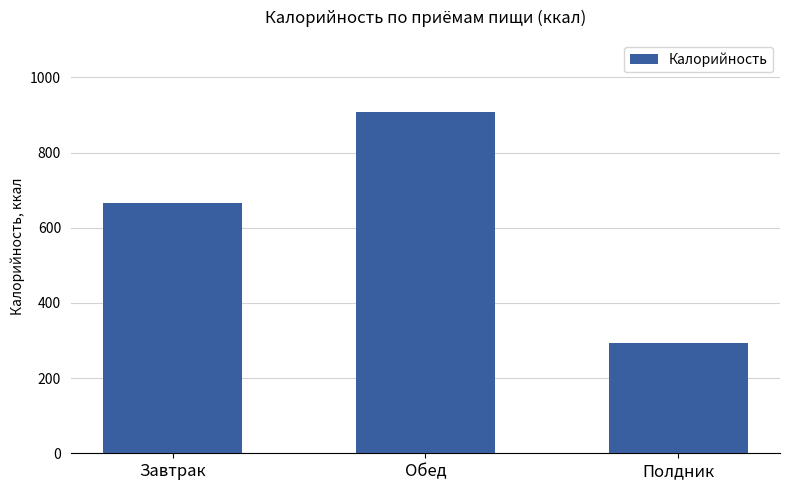

Approximately how many times larger is the value at Завтрак compared to Полдник?

2.3